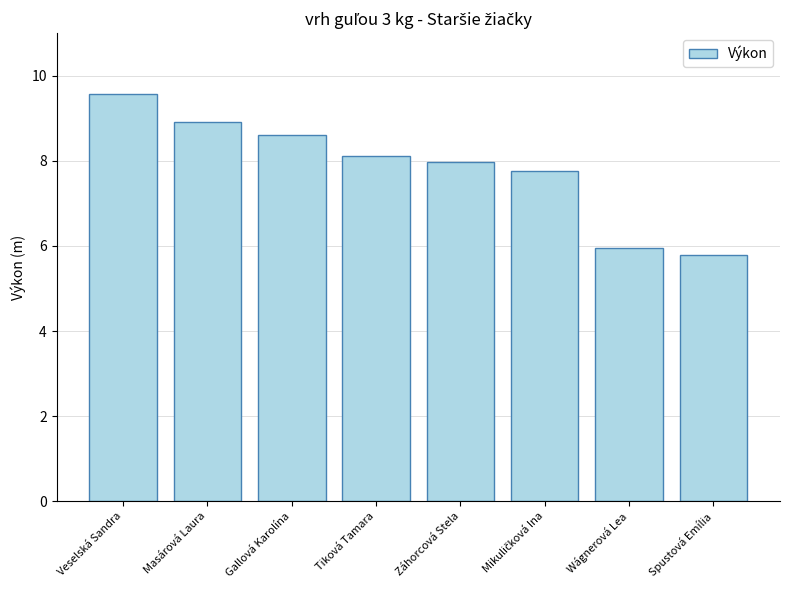

Does the chart contain any negative values?

No